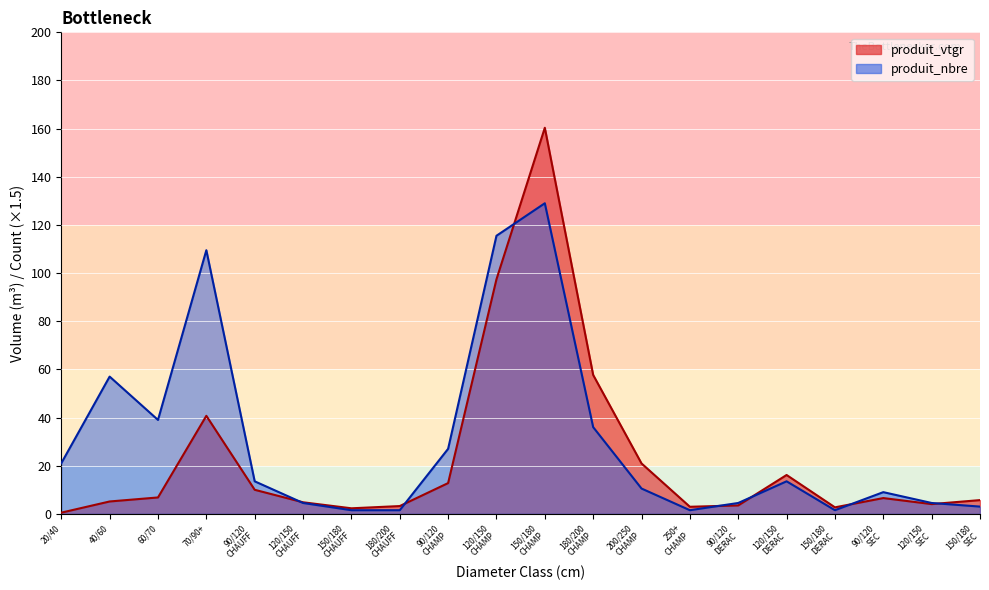

What is the minimum value shown in the chart?

0.5